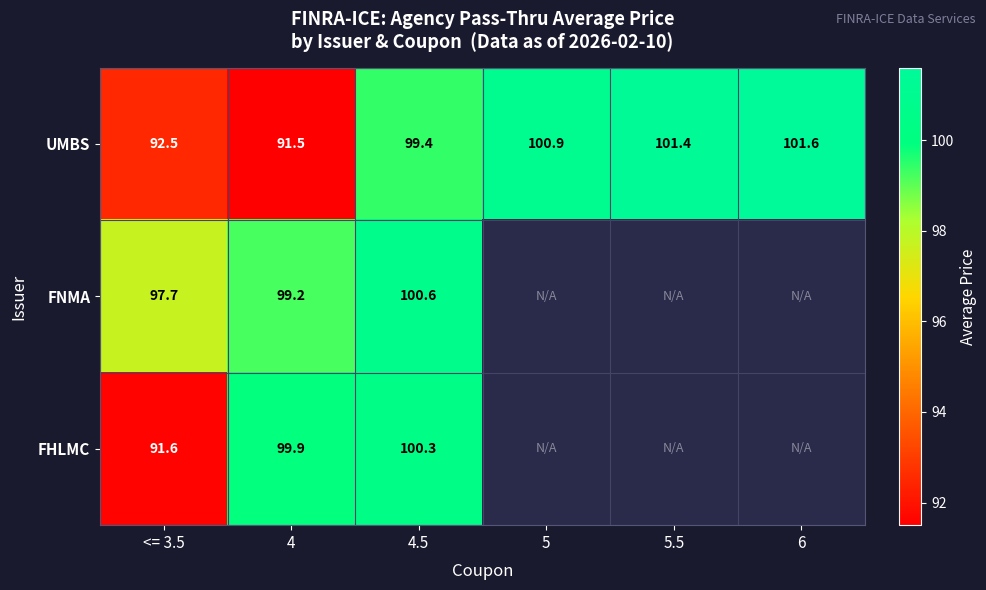

At which label is UMBS closest to 96?

4.5